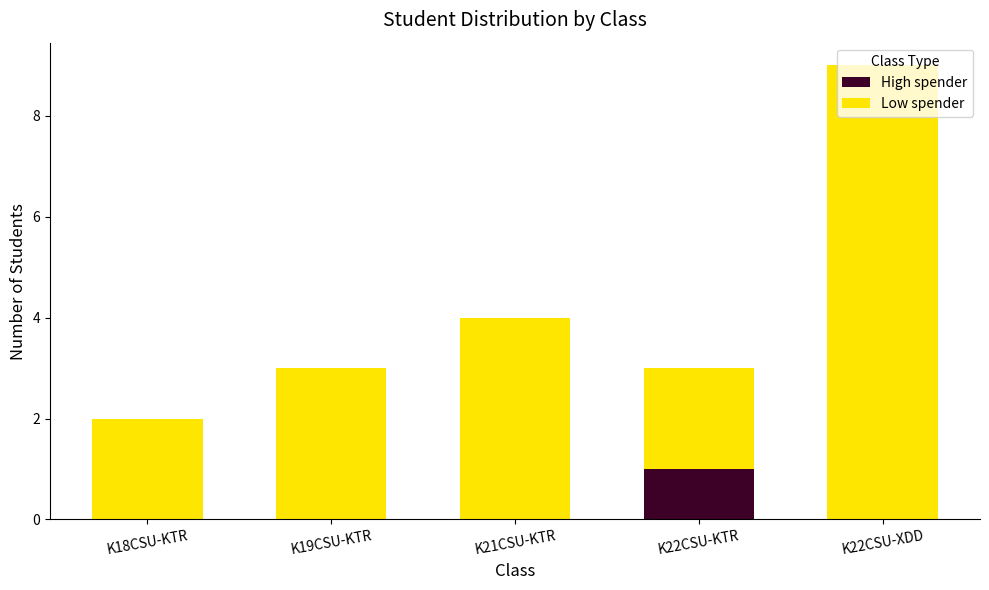

Are the bars horizontal?

No